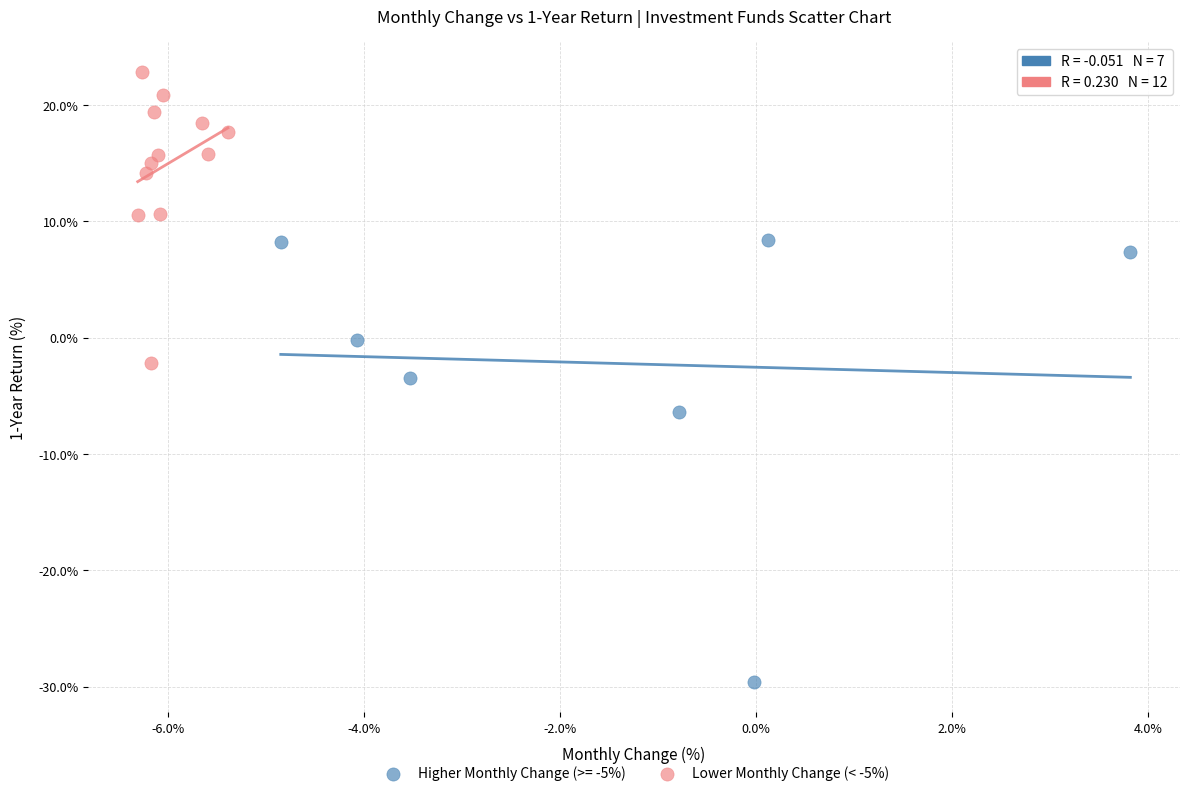

Which series contains the highest Y value?

Lower Monthly Change (< -5%)